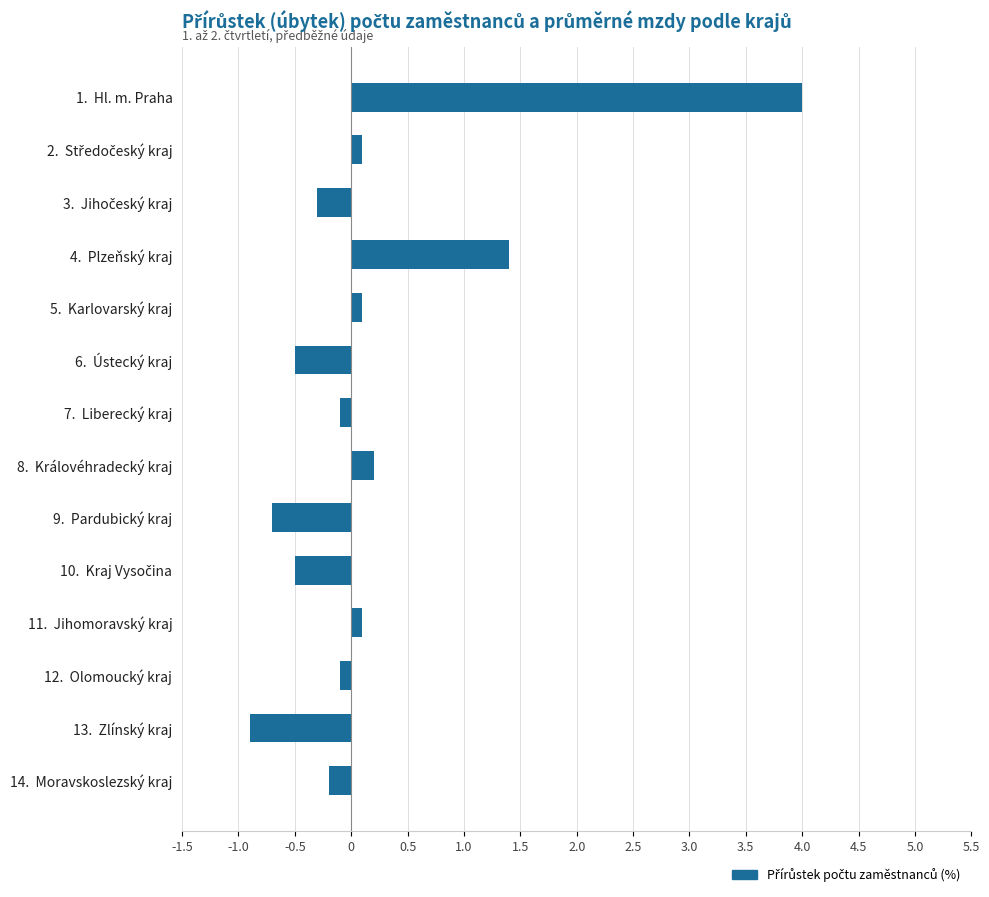

Where is the data nearest to the value 1?

4.  Plzeňský kraj